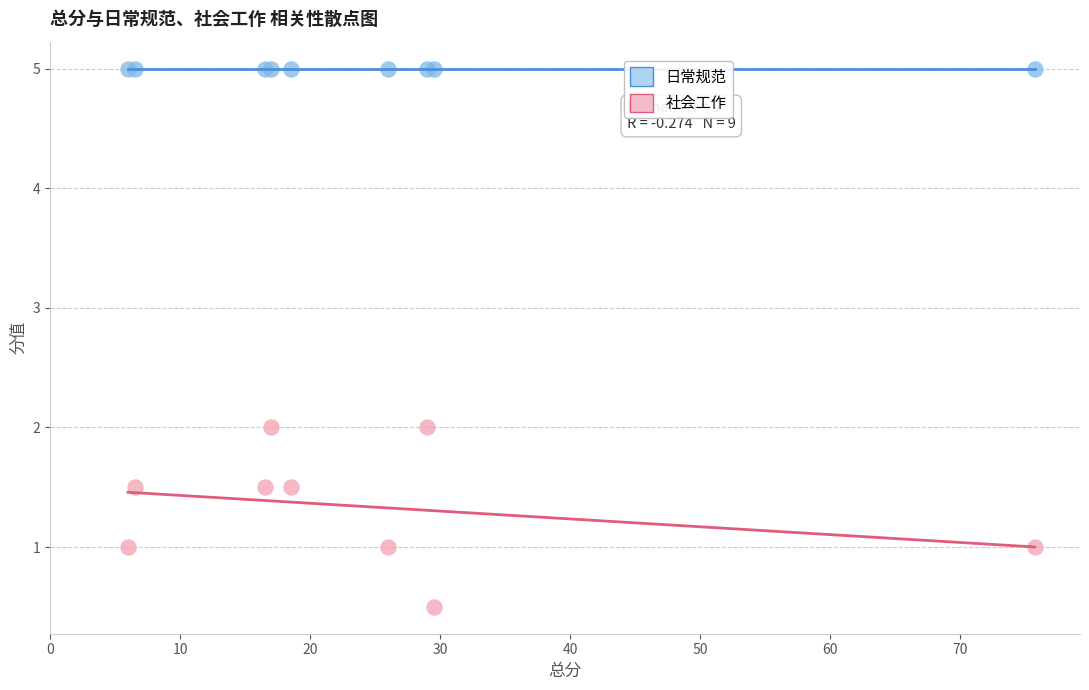

Which series reaches the maximum Y coordinate?

日常规范